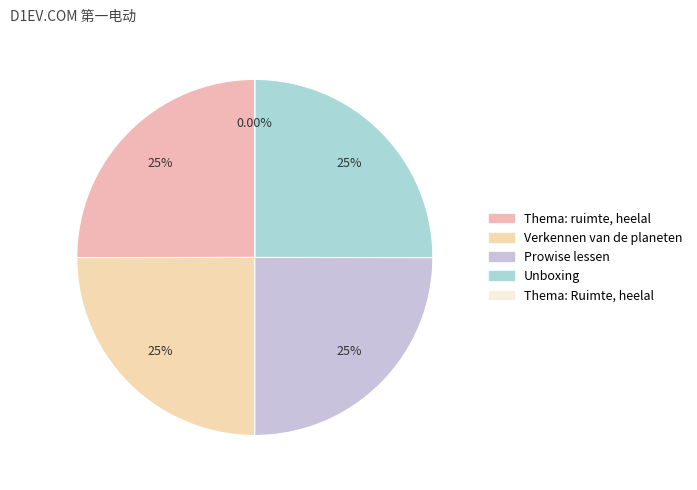

How many slices are in this pie chart?

5